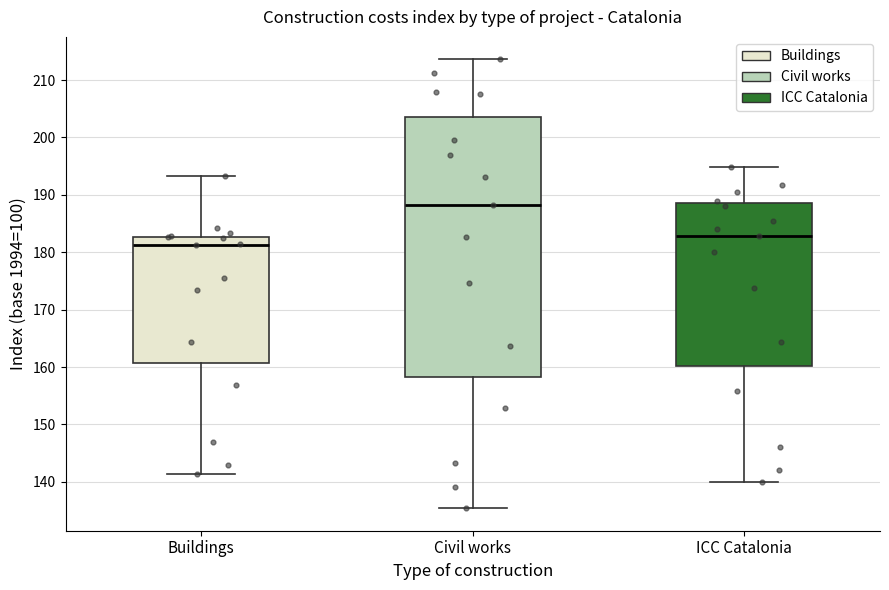

Reading left to right, read every box against the y-axis: the position of its median line, the range the box covers, and the ends of its whiskers. The values are not printed on the chart, so give them approximately, as read against the axis.

Buildings: median 181, box 161 to 183, whiskers 141 to 193
Civil works: median 188, box 158 to 204, whiskers 135 to 214
ICC Catalonia: median 183, box 160 to 189, whiskers 140 to 195